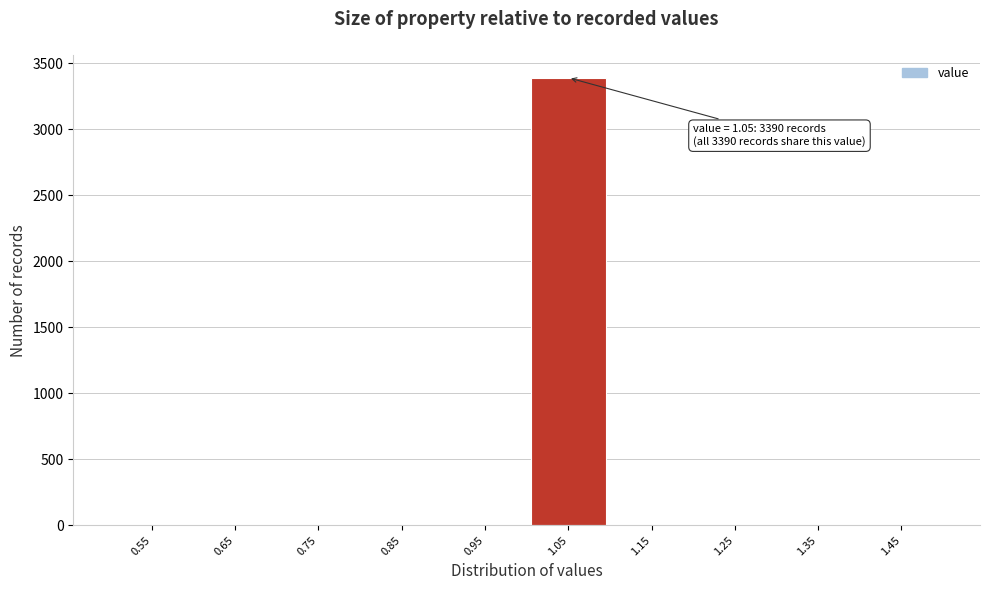

Over which range of the x-axis is the bar tallest?

1.0 to 1.1